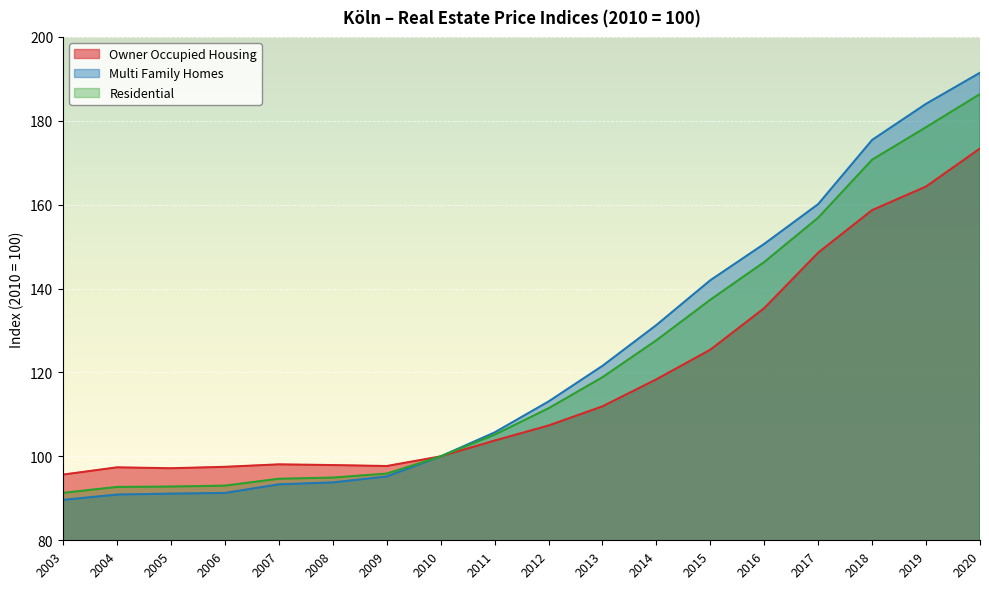

What are all the series names shown in the legend?

Owner Occupied Housing, Multi Family Homes, Residential